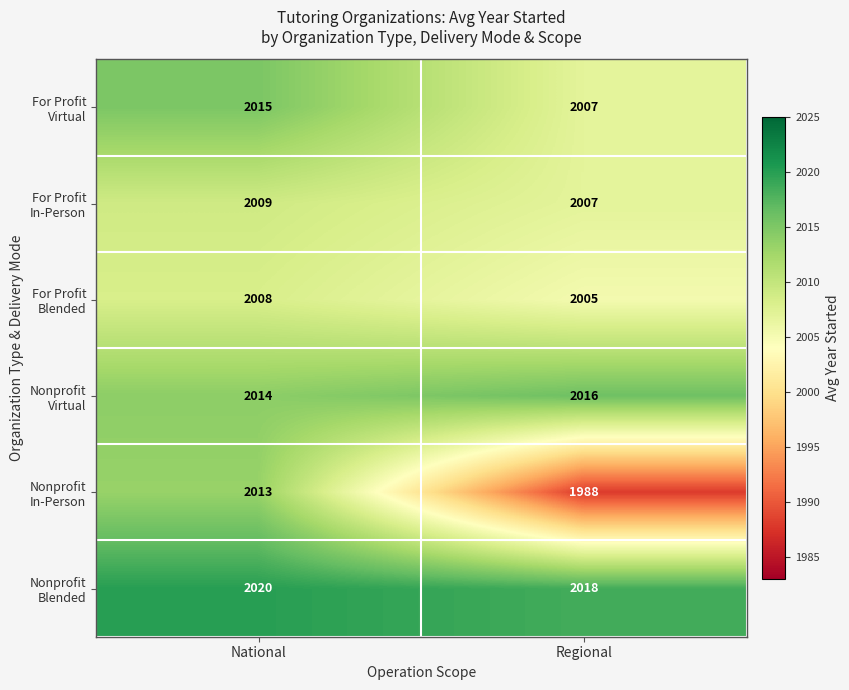

At which category does the chart reach its minimum across all series?

Regional